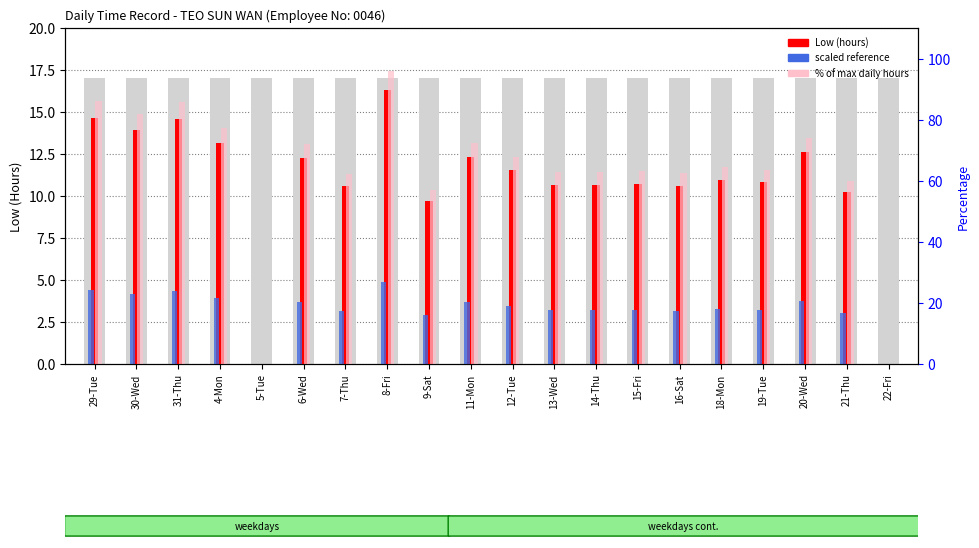

Reading right to left, transcribe all the data shown in this chart.

Low (hours): 22-Fri=0.0	21-Thu=10.2	20-Wed=12.6	19-Tue=10.8	18-Mon=10.9	16-Sat=10.6	15-Fri=10.7	14-Thu=10.7	13-Wed=10.7	12-Tue=11.5	11-Mon=12.3	9-Sat=9.7	8-Fri=16.3	7-Thu=10.6	6-Wed=12.2	5-Tue=0.0	4-Mon=13.1	31-Thu=14.6	30-Wed=13.9	29-Tue=14.7
scaled reference: 22-Fri=0.0	21-Thu=3.1	20-Wed=3.8	19-Tue=3.2	18-Mon=3.3	16-Sat=3.2	15-Fri=3.2	14-Thu=3.2	13-Wed=3.2	12-Tue=3.5	11-Mon=3.7	9-Sat=2.9	8-Fri=4.9	7-Thu=3.2	6-Wed=3.7	5-Tue=0.0	4-Mon=3.9	31-Thu=4.4	30-Wed=4.2	29-Tue=4.4
% of max daily hours: 22-Fri=0.0	21-Thu=60.1	20-Wed=74.1	19-Tue=63.6	18-Mon=64.4	16-Sat=62.4	15-Fri=63.1	14-Thu=62.8	13-Wed=62.8	12-Tue=67.8	11-Mon=72.5	9-Sat=57.0	8-Fri=96.1	7-Thu=62.2	6-Wed=72.0	5-Tue=0.0	4-Mon=77.2	31-Thu=85.7	30-Wed=81.9	29-Tue=86.2